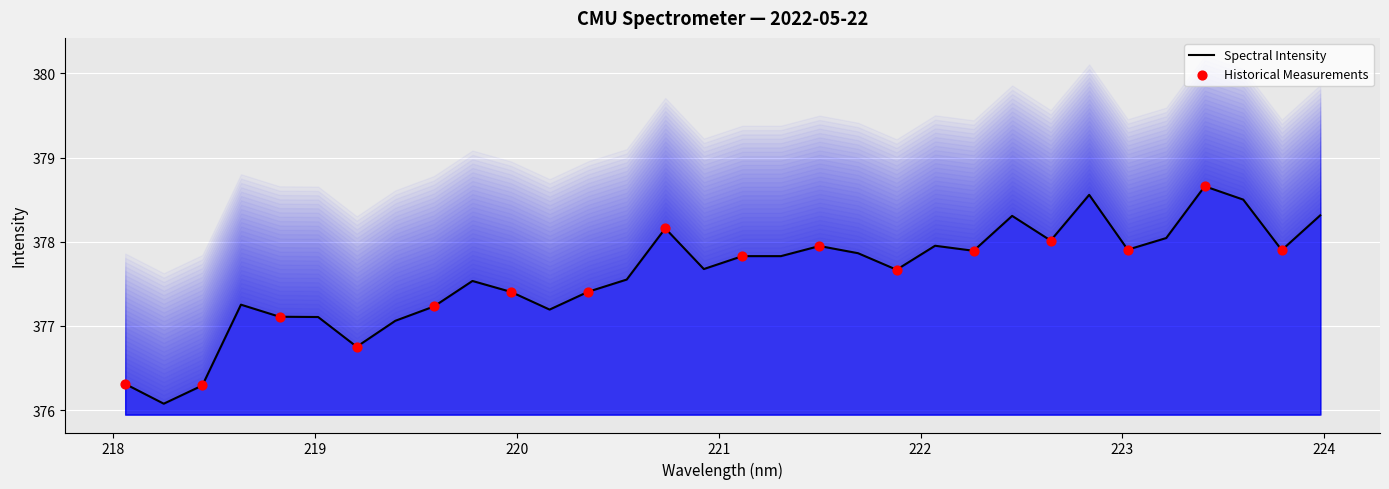

What is the ratio of the value at 220.3533 to the value at 219.9712?

1.0